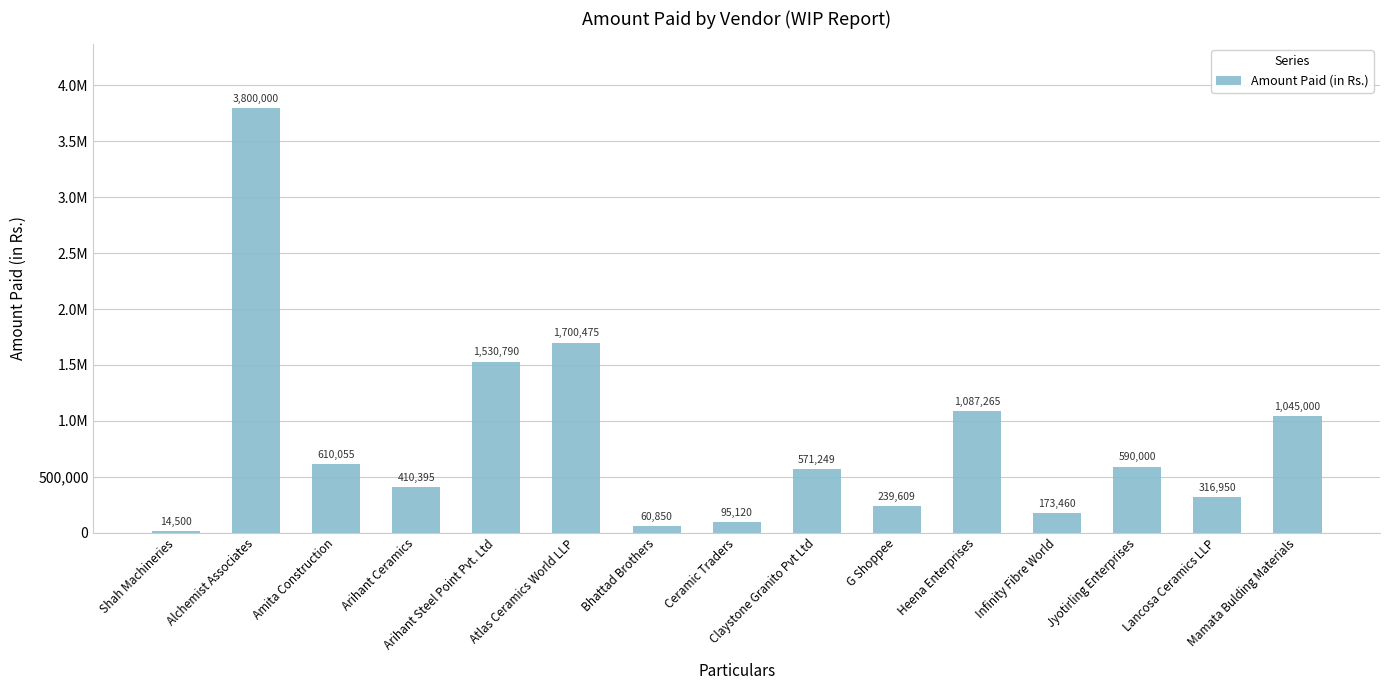

What is the label of the 10th bar from the left?

G Shoppee